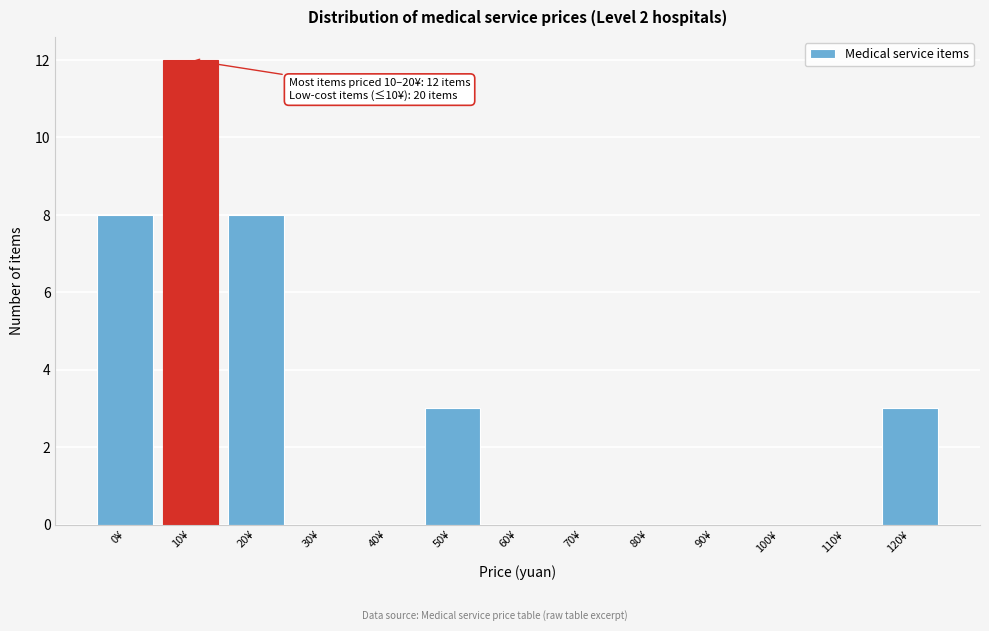

Reading left to right, list all the values displayed in this chart.

0¥=8	10¥=12	20¥=8	30¥=0	40¥=0	50¥=3	60¥=0	70¥=0	80¥=0	90¥=0	100¥=0	110¥=0	120¥=3